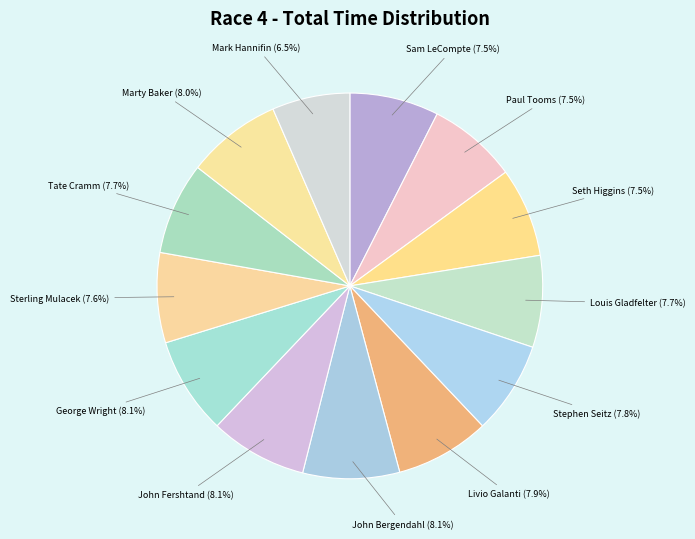

Does Louis Gladfelter (7.7%) represent more than half of the total?

No